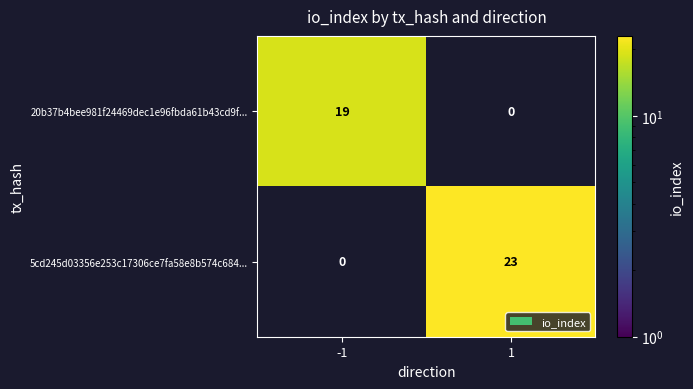

Between -1 and 1, which series saw the biggest shift?

5cd245d03356e253c17306ce7fa58e8b574c684...